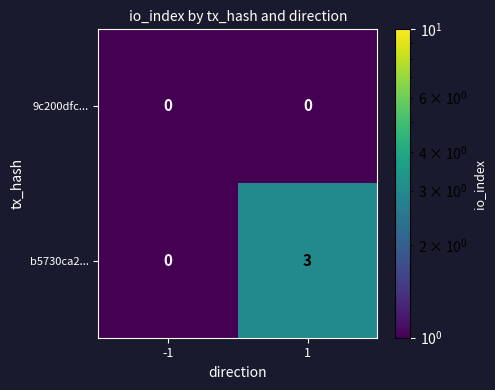

Which series has the largest total across all categories?

b5730ca2...